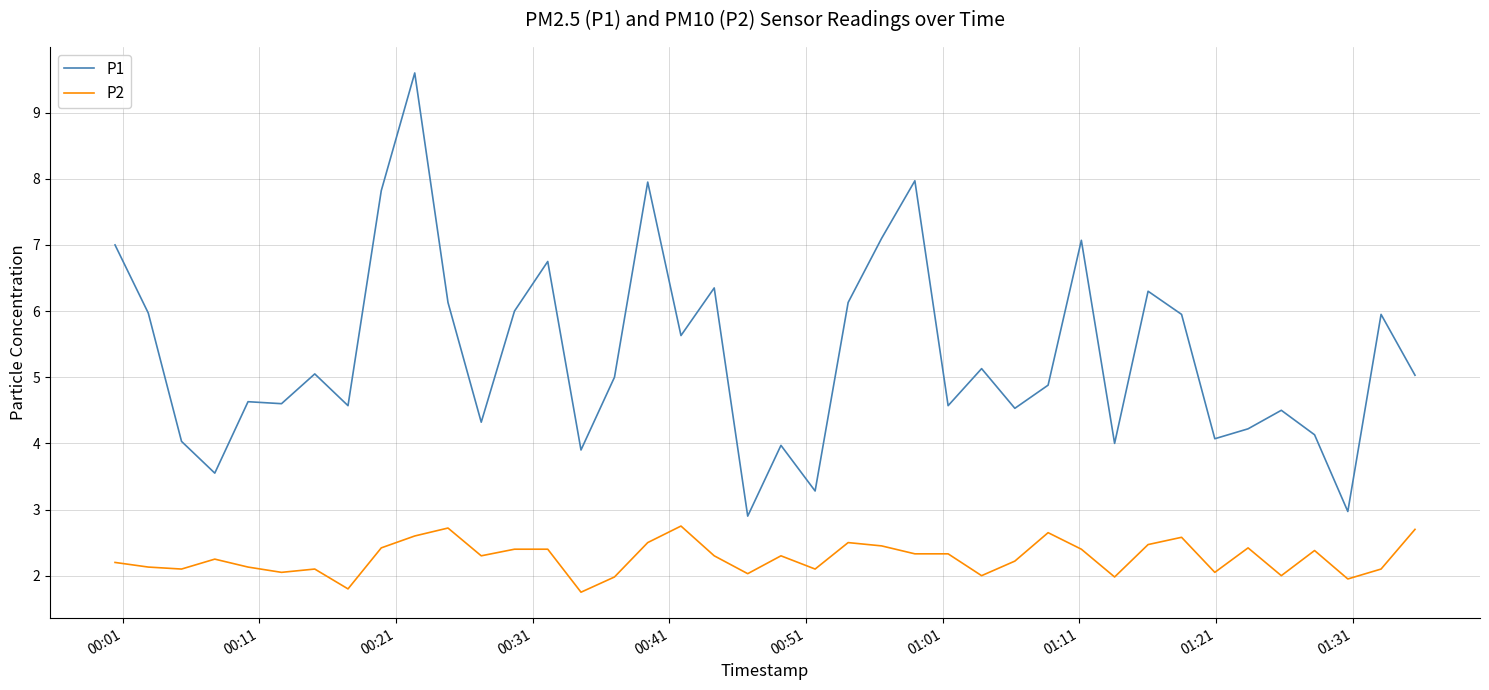

What is the minimum value shown in the chart?

1.8